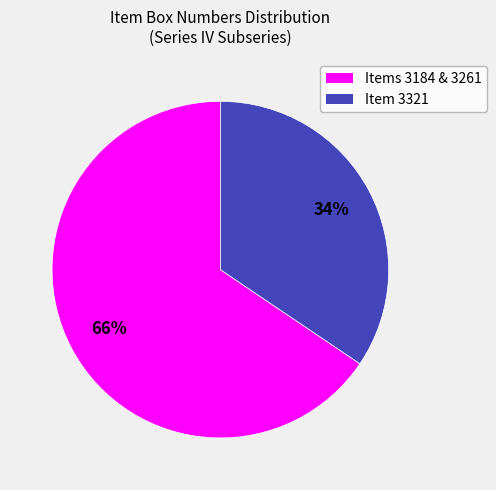

To the nearest percent, what is the average slice percentage?

50%